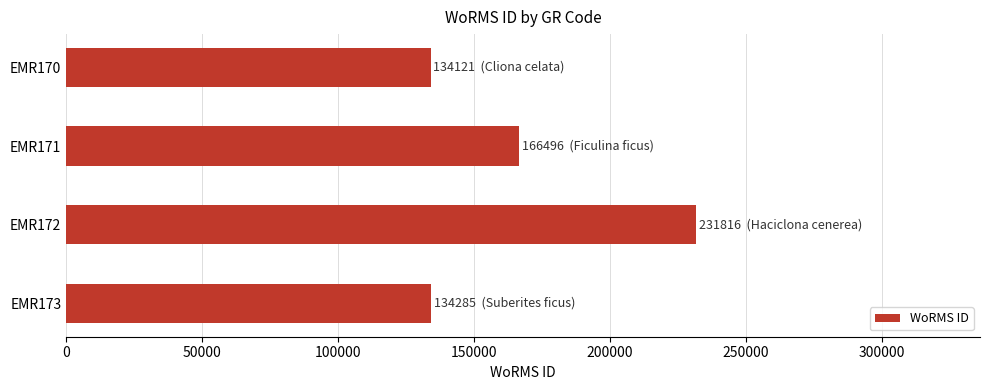

What is the value of the 3rd bar from the top?

231816